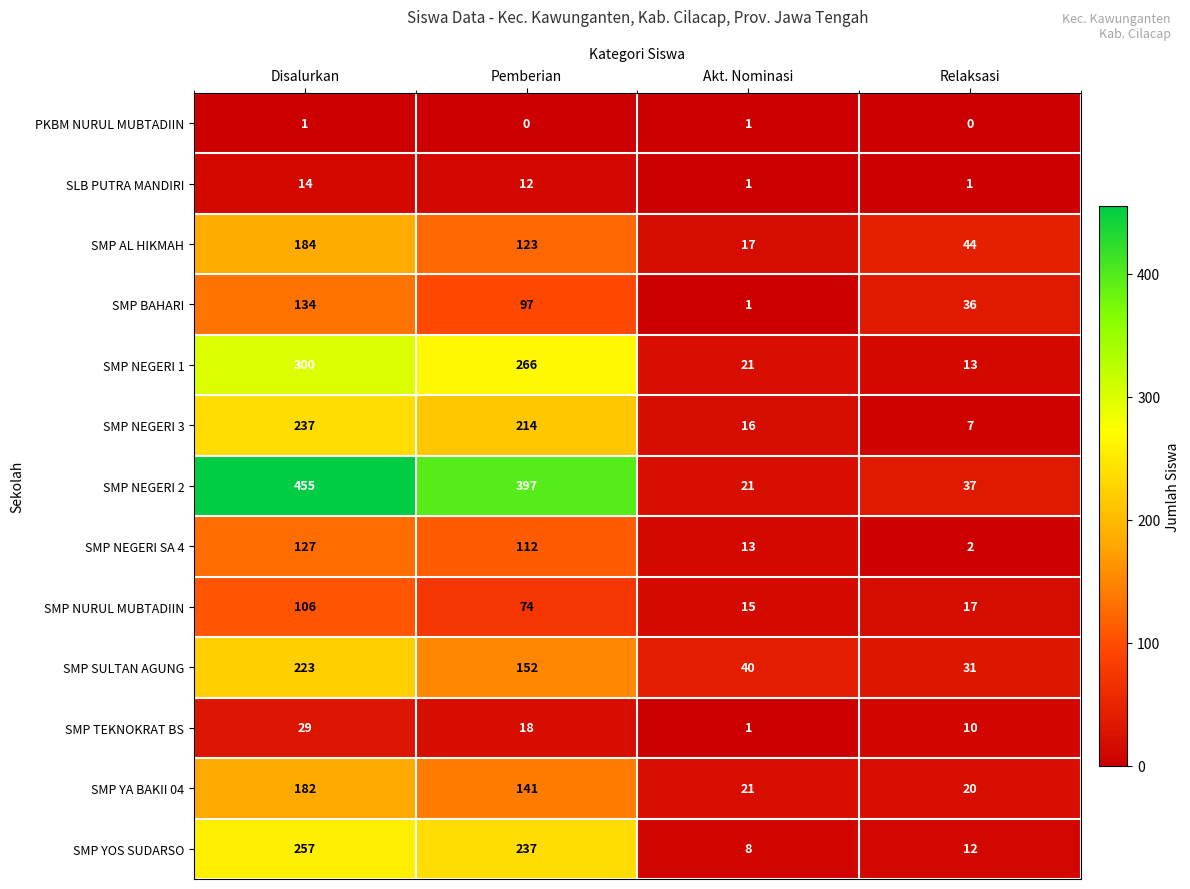

How many categories are shown in the chart?

4